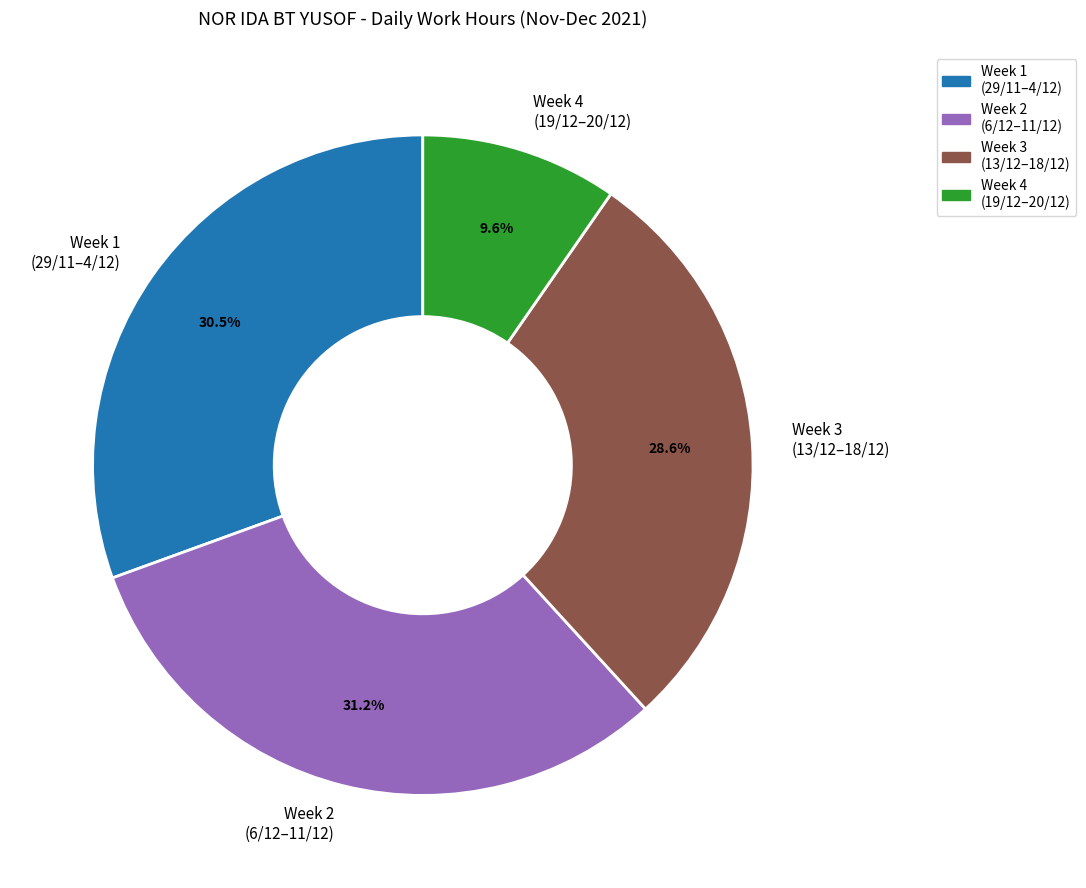

Rank the categories by value from lowest to highest.

Week 4 (19/12–20/12), Week 3 (13/12–18/12), Week 1 (29/11–4/12), Week 2 (6/12–11/12)